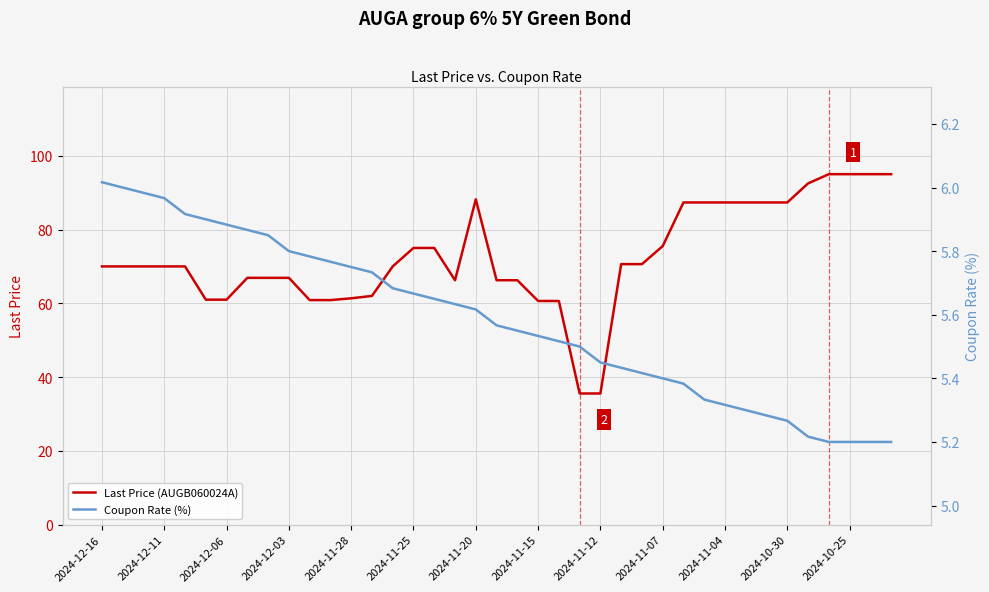

Count the number of data series in this chart.

2